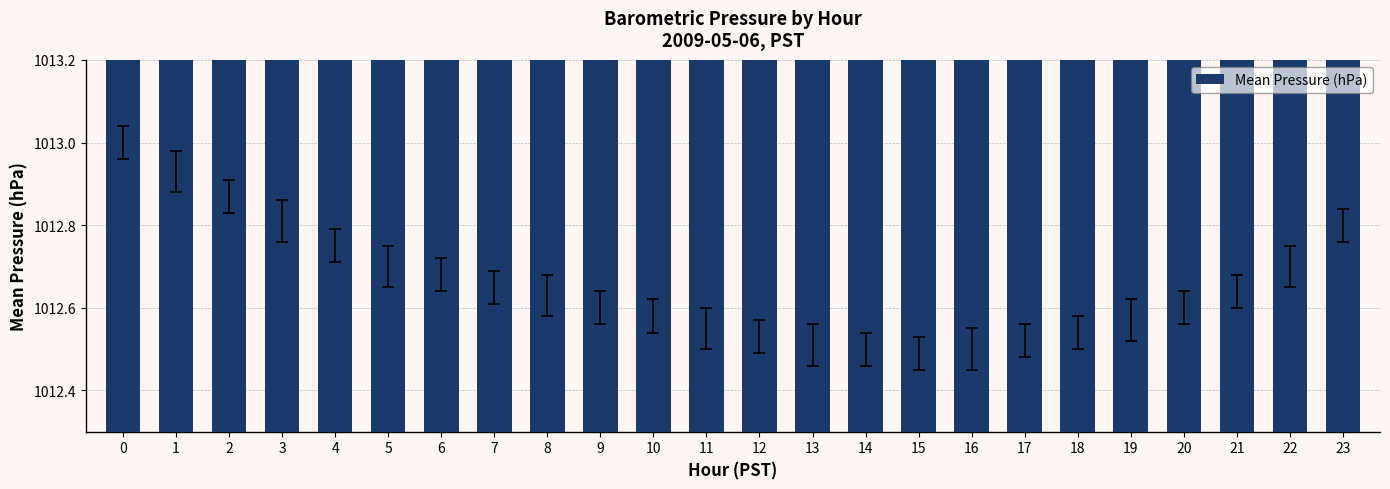

What is the difference between the maximum and minimum values?

0.5